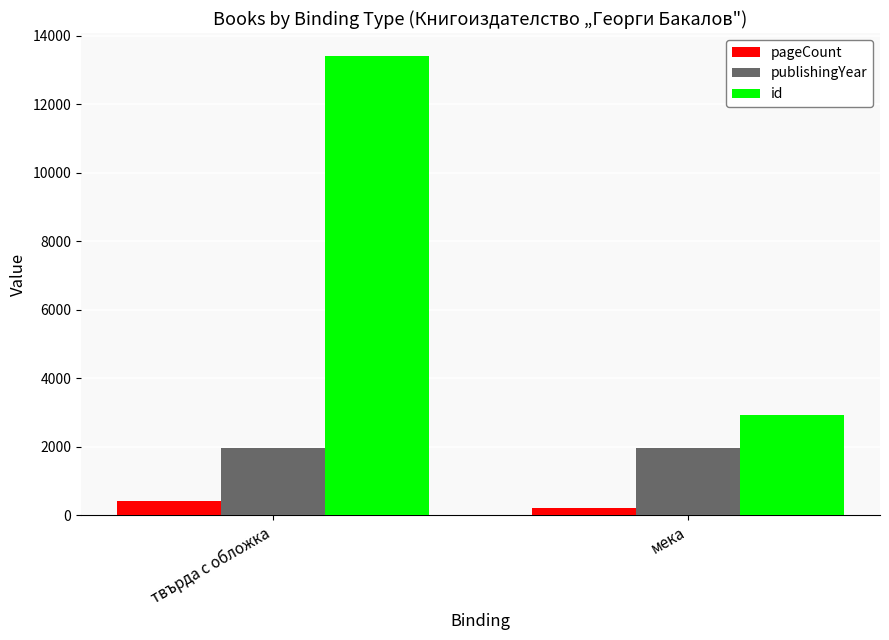

Reading right to left, transcribe all the data shown in this chart.

pageCount: мека=206	твърда с обложка=427
publishingYear: мека=1977	твърда с обложка=1977
id: мека=2932	твърда с обложка=13415